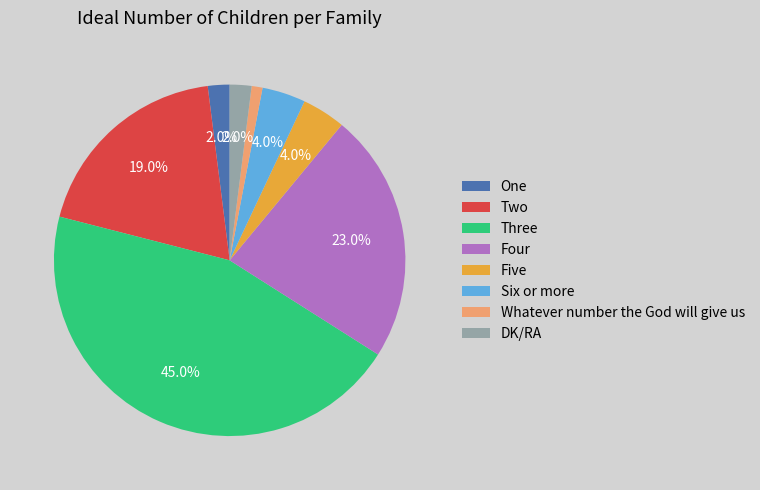

What is the ratio of the value at DK/RA to the value at Five?

0.5